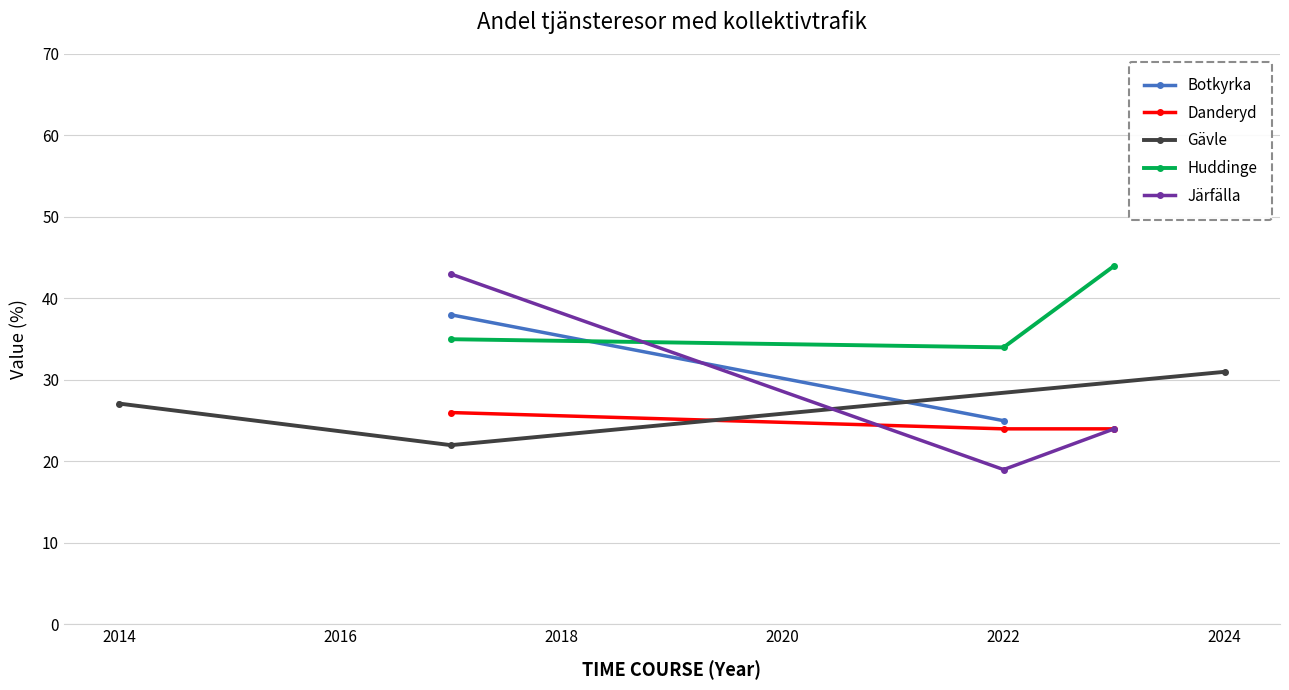

What is the highest value of the Huddinge series?

44